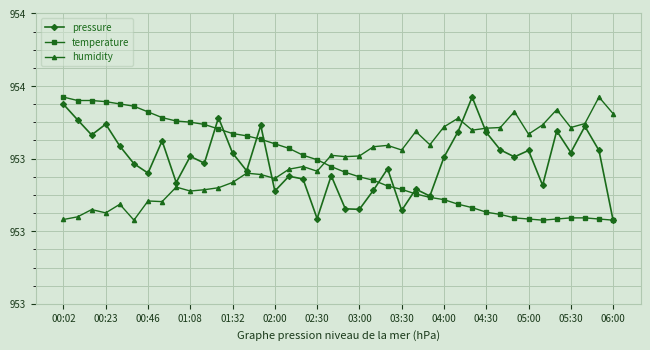

Is this an area chart (filled region under the line)?

No